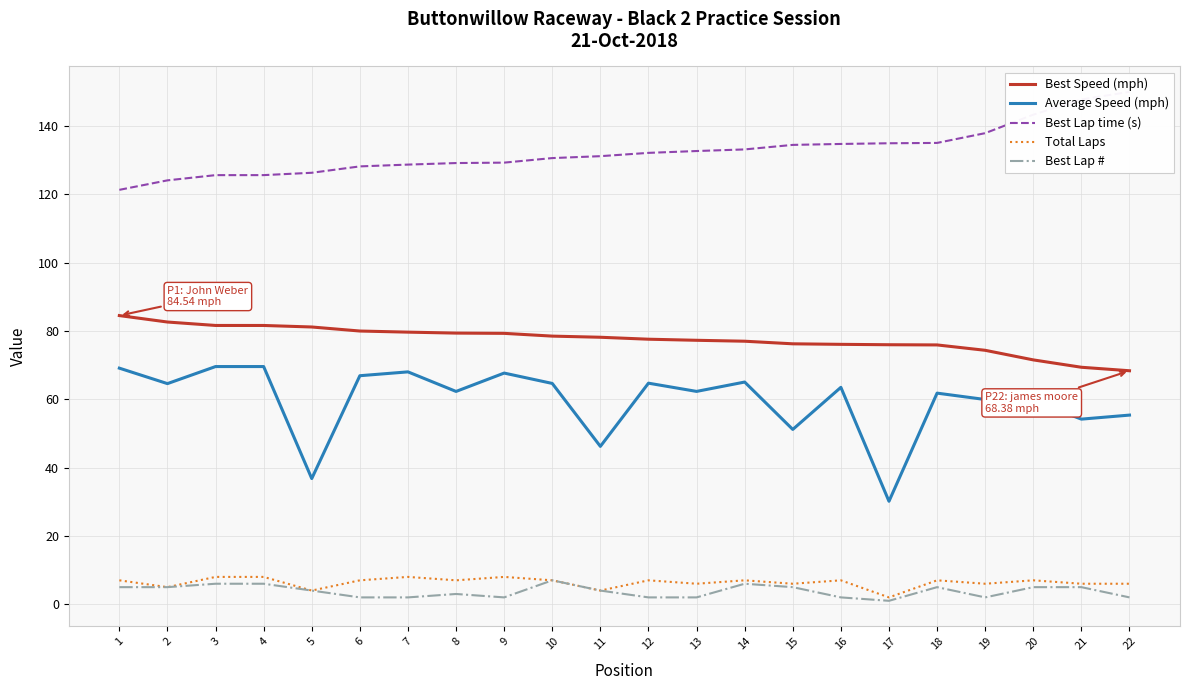

Read the Best Speed (mph) value at 11.

78.2